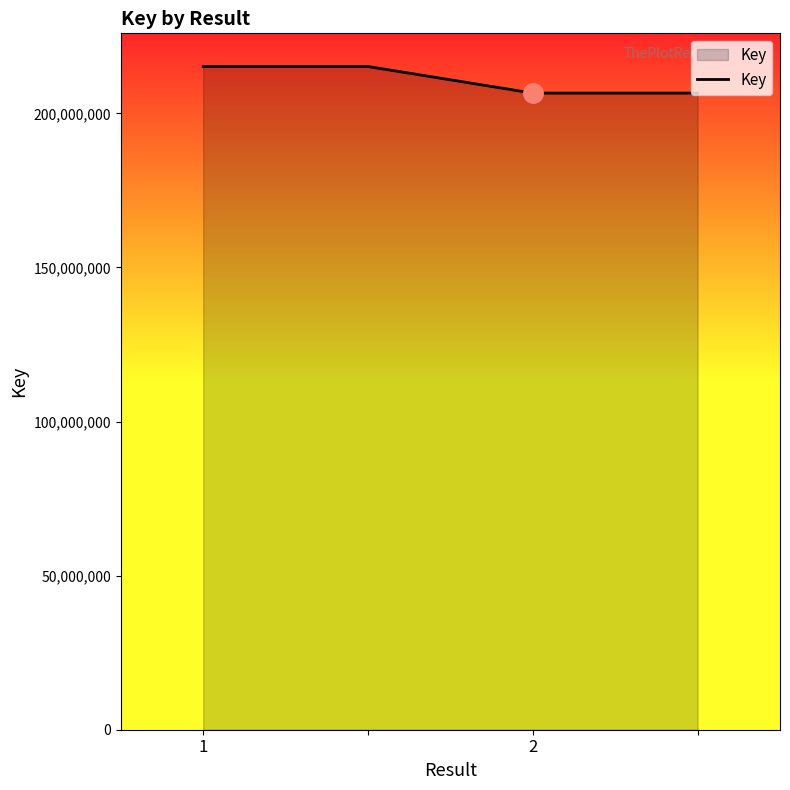

What is the difference between the second highest and second lowest values?

8629461